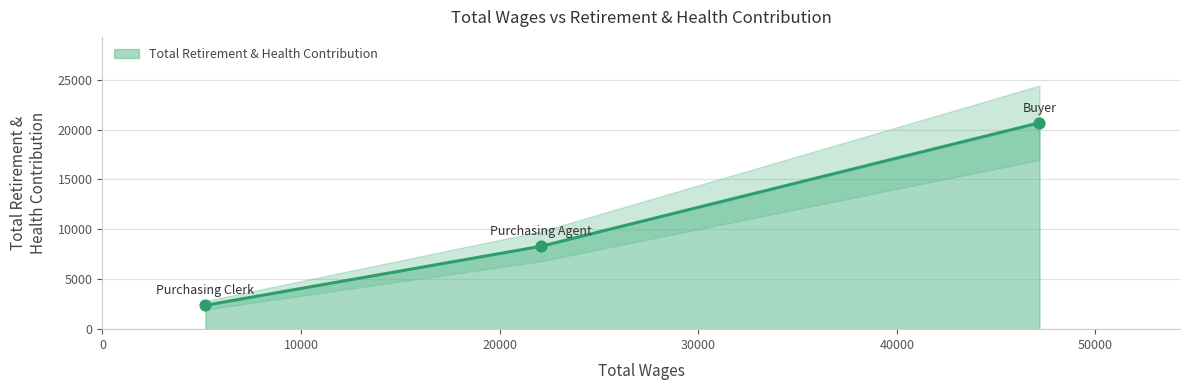

Approximately how many times larger is the value at Buyer compared to Purchasing Agent?

2.5